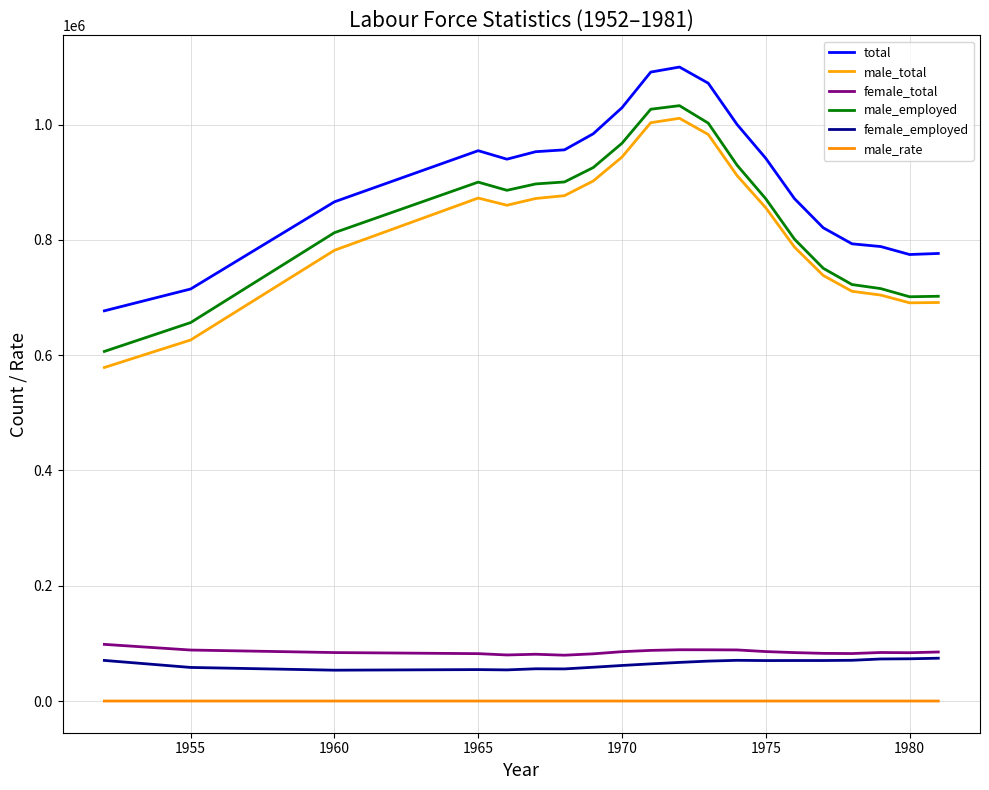

At how many categories does at least one series exceed 1022443?

4